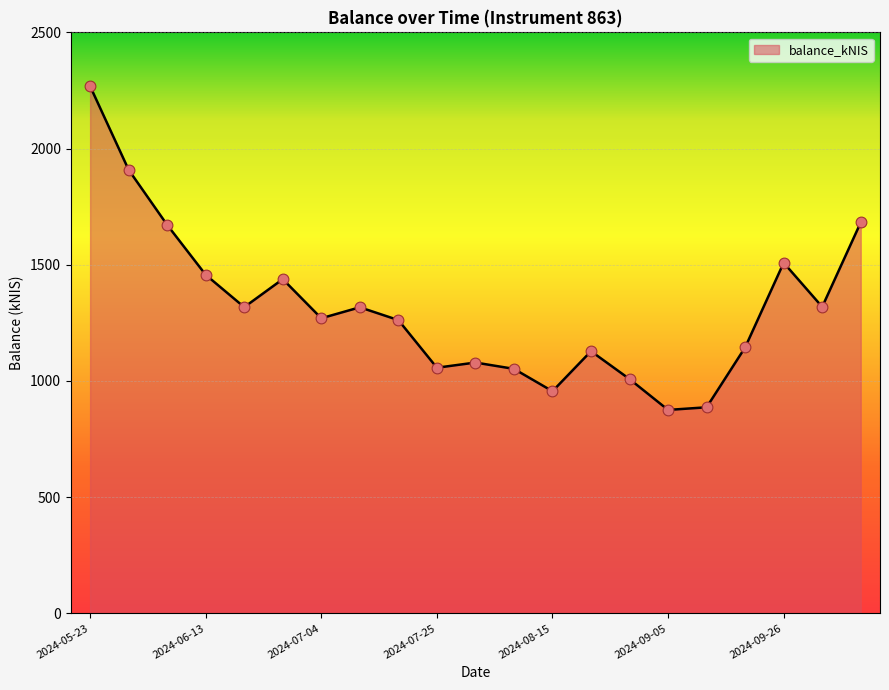

What is the minimum value shown in the chart?

875.2